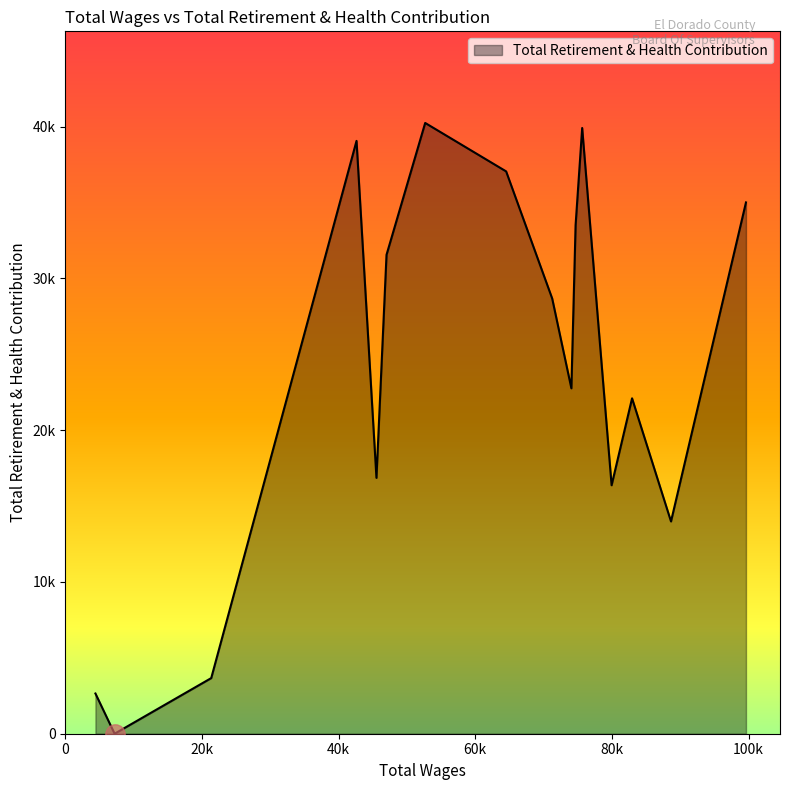

True or false: the data has more than 0 interior local peaks.

True